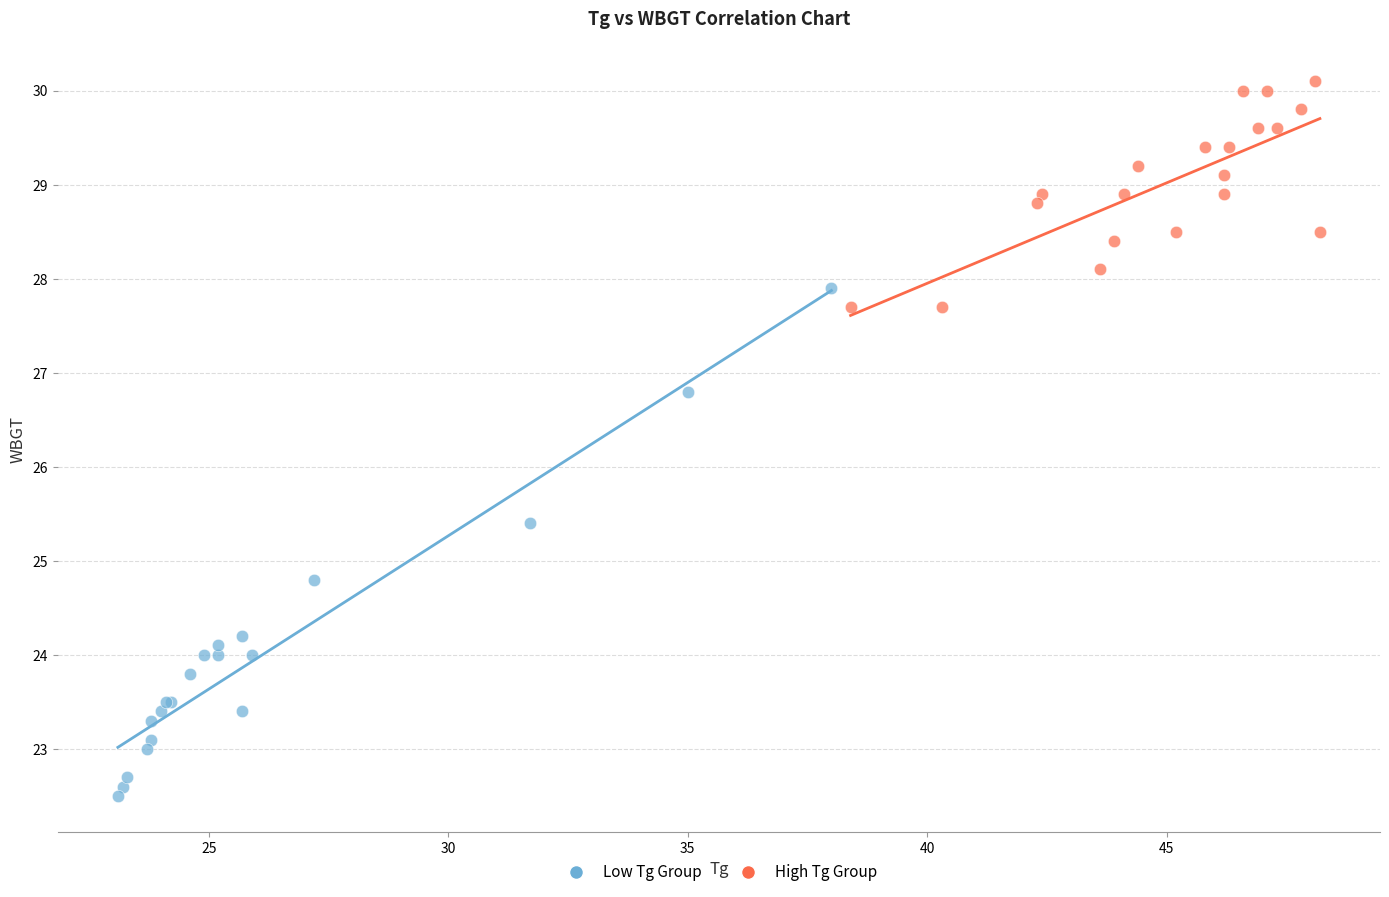

Which series has the widest spread of Y values?

Low Tg Group